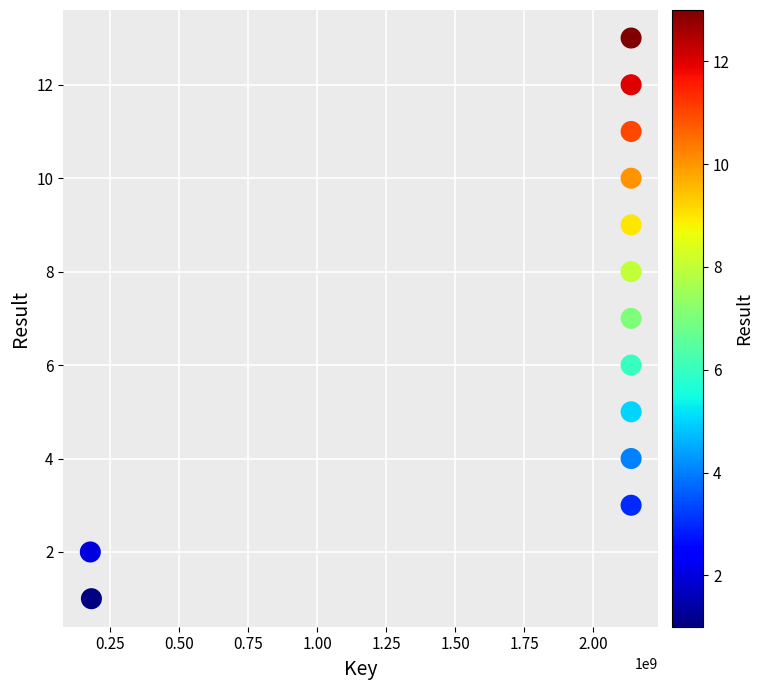

What is the range of X values (max minus min)?

1959869702